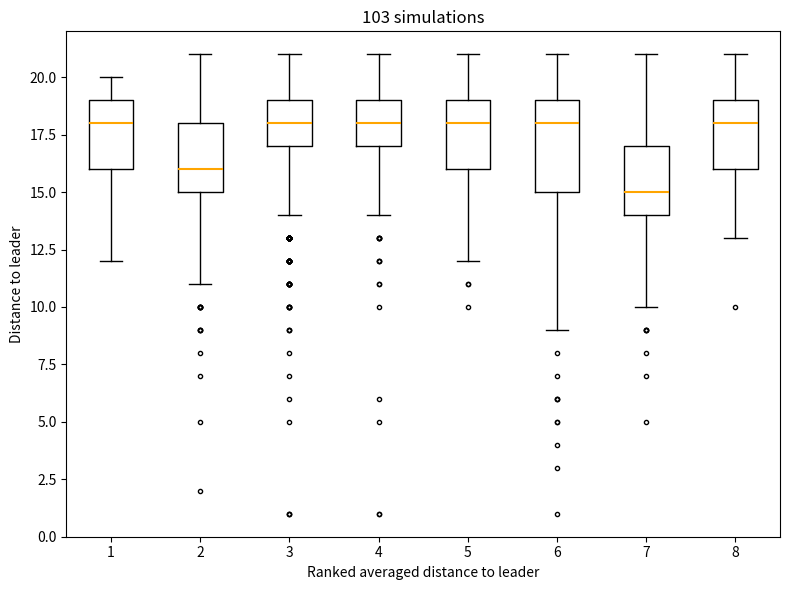

Reading left to right, read every box against the y-axis: the position of its median line, the range the box covers, and the ends of its whiskers. The values are not printed on the chart, so give them approximately, as read against the axis.

1: median 18, box 16 to 19, whiskers 12 to 20
2: median 16, box 15 to 18, whiskers 11 to 21
3: median 18, box 17 to 19, whiskers 14 to 21
4: median 18, box 17 to 19, whiskers 14 to 21
5: median 18, box 16 to 19, whiskers 12 to 21
6: median 18, box 15 to 19, whiskers 9 to 21
7: median 15, box 14 to 17, whiskers 10 to 21
8: median 18, box 16 to 19, whiskers 13 to 21